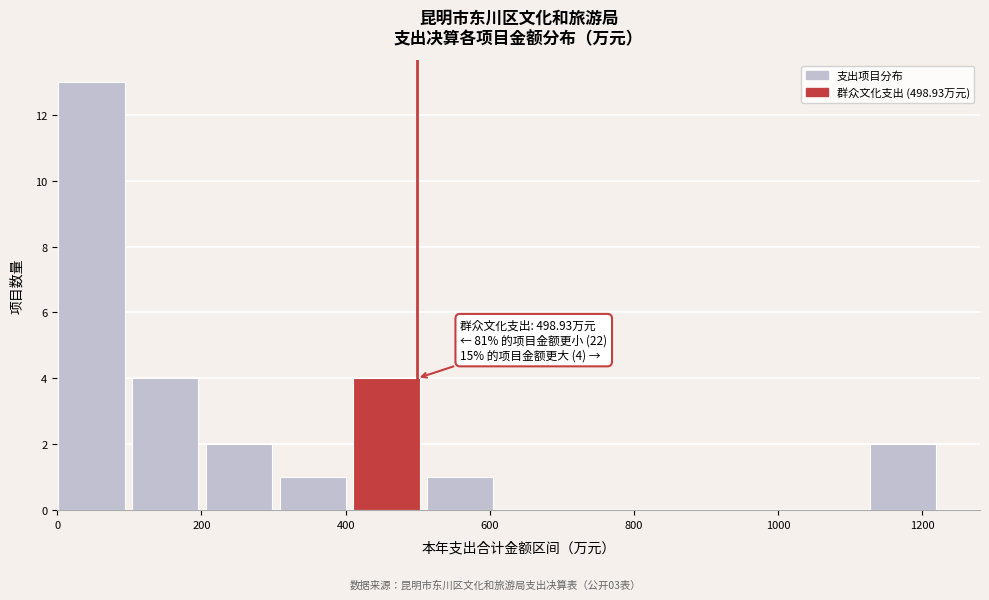

Which range on the x-axis has the tallest bar?

0 to 100